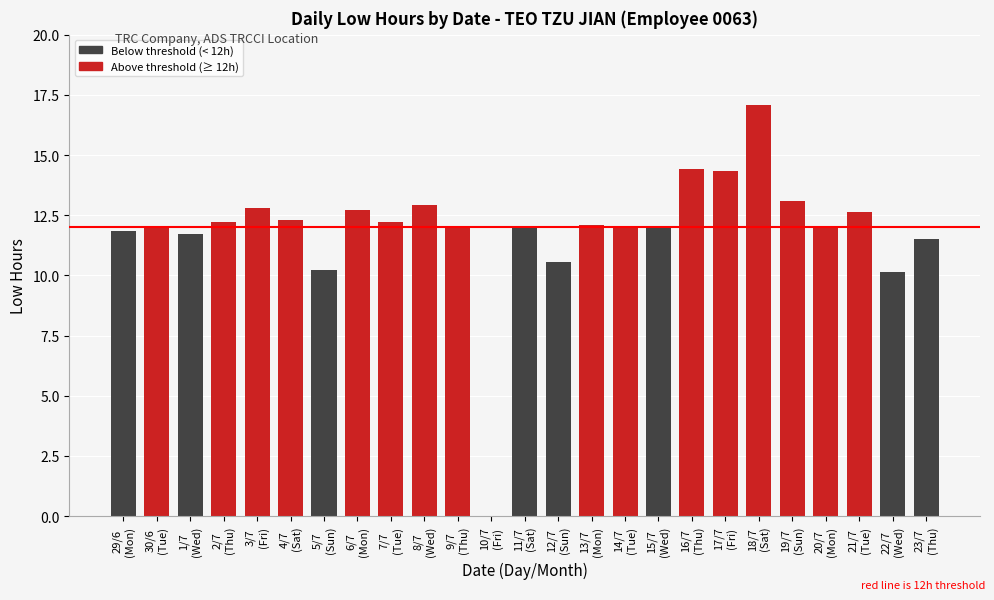

True or false: the data shows 12.1 at 9/7
(Thu).

True